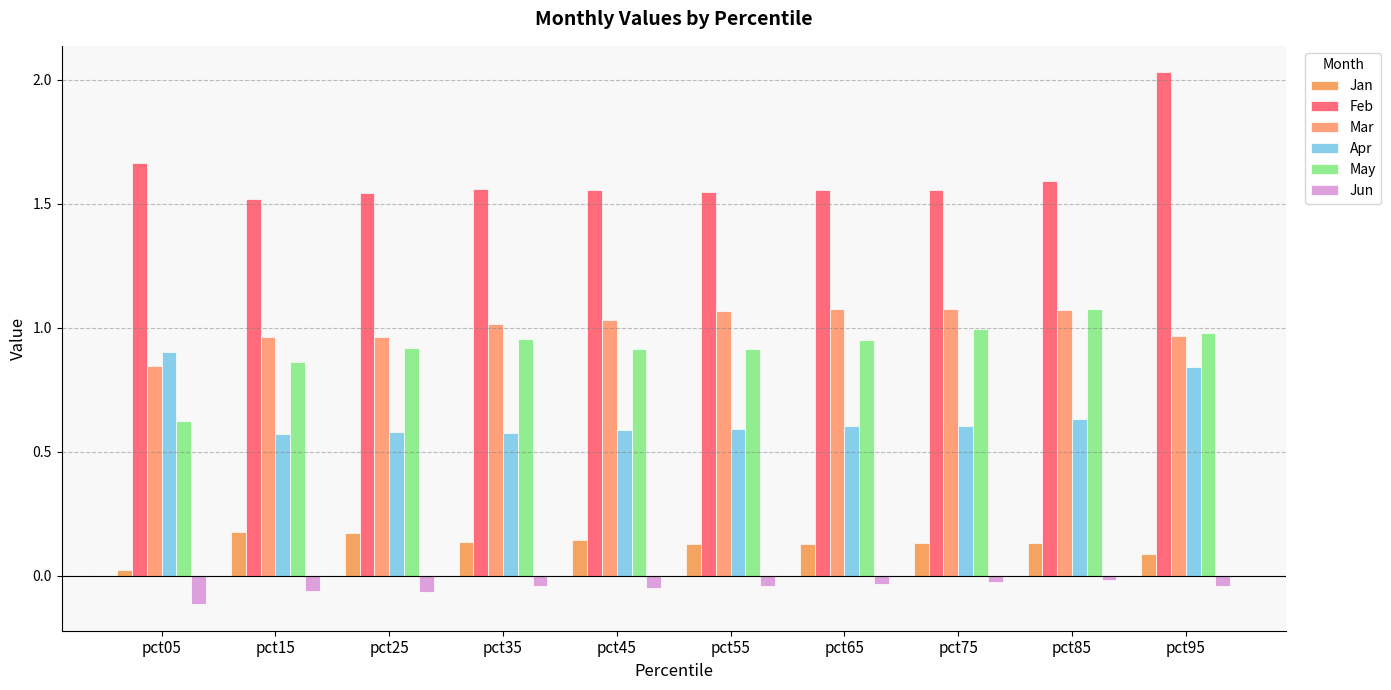

List the series in order of their peak value, highest first.

Feb, Mar, May, Apr, Jan, Jun